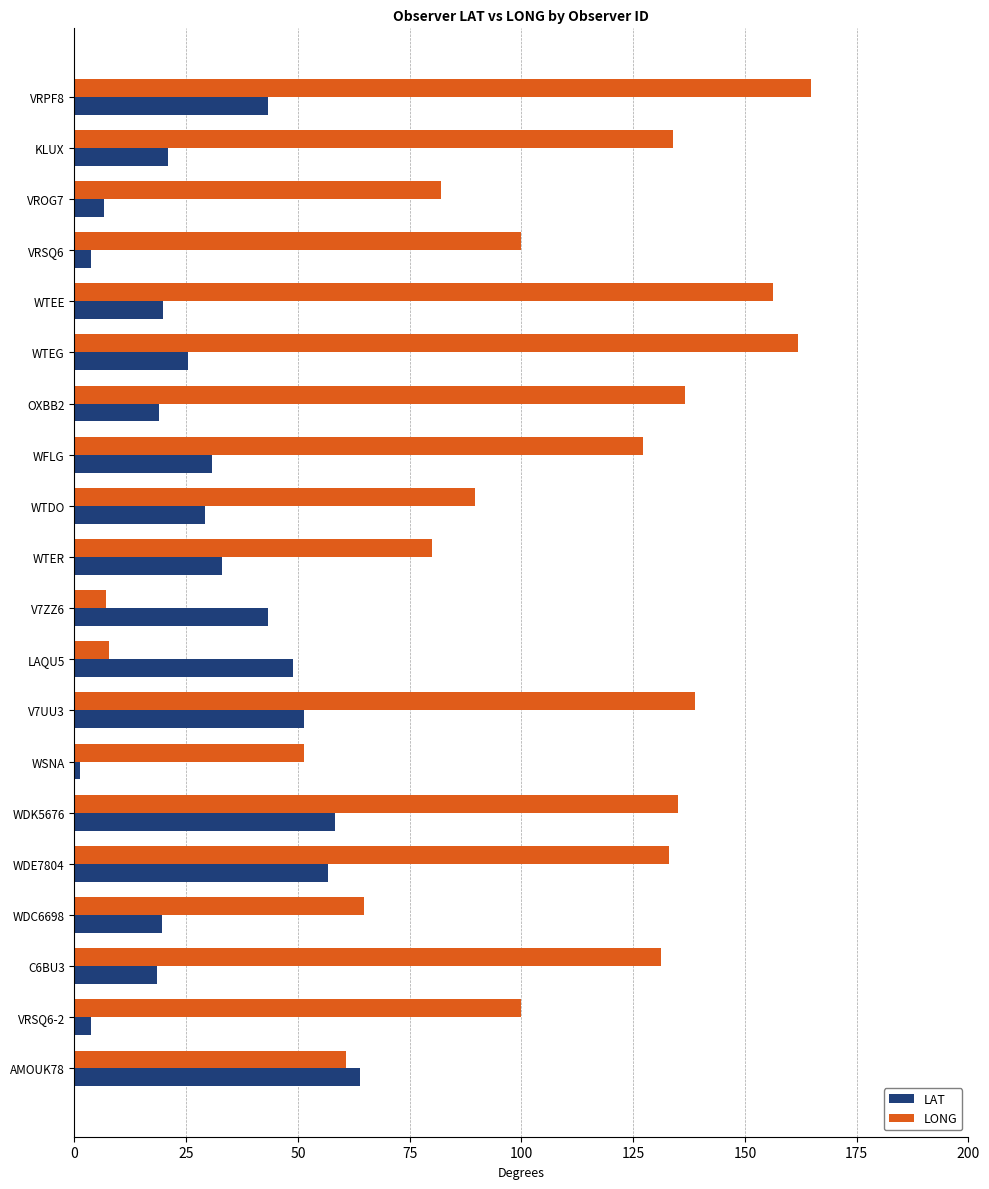

Which series has the largest total across all categories?

LONG